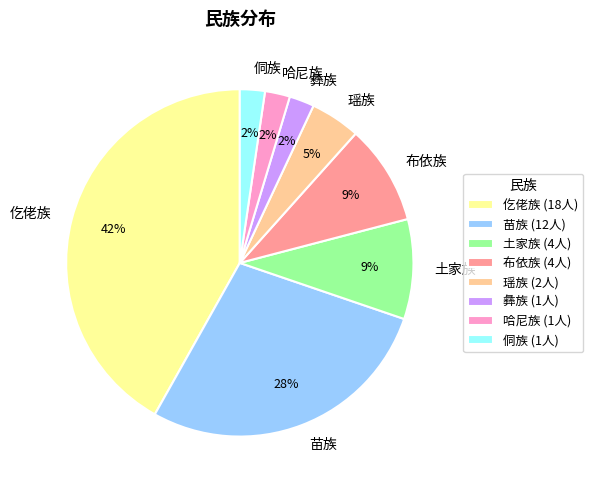

True or false: 哈尼族 accounts for 16% of the total.

False